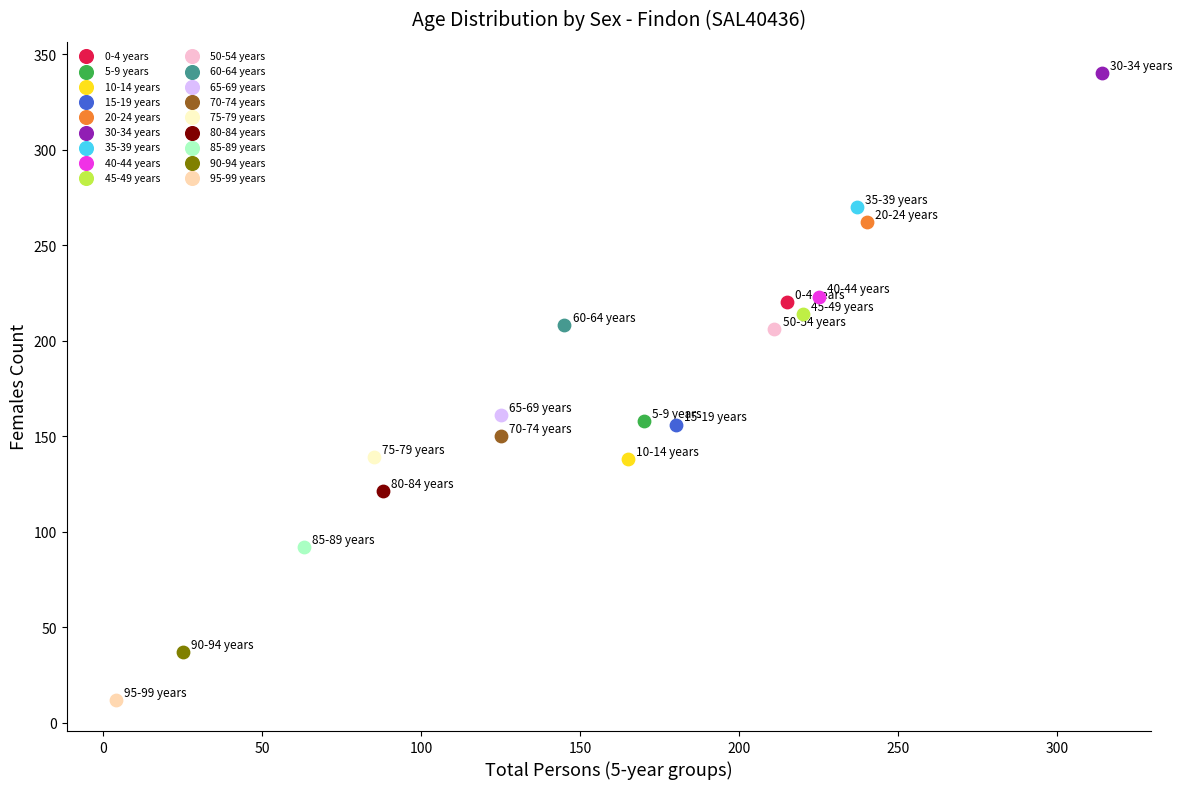

What are all the series names shown in the legend?

0-4 years, 5-9 years, 10-14 years, 15-19 years, 20-24 years, 30-34 years, 35-39 years, 40-44 years, 45-49 years, 50-54 years, 60-64 years, 65-69 years, 70-74 years, 75-79 years, 80-84 years, 85-89 years, 90-94 years, 95-99 years